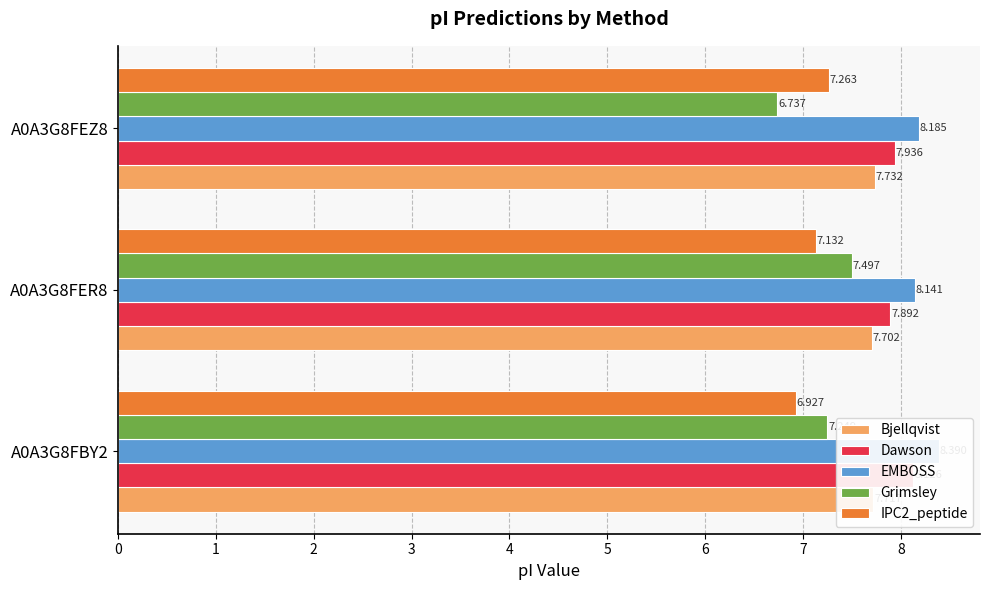

How many groups of bars are there?

3